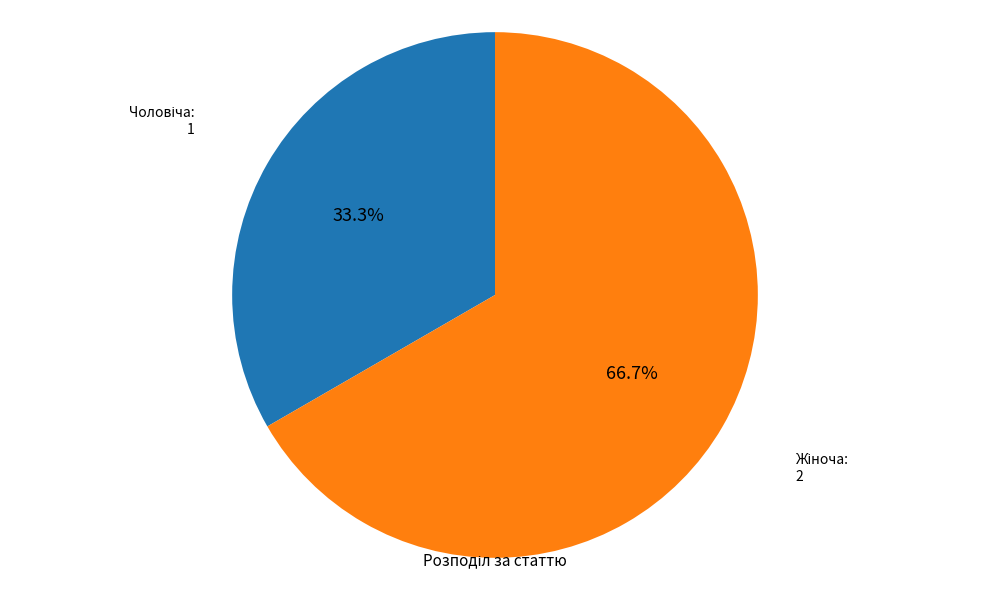

Is there any slice that represents more than half of the pie?

Yes